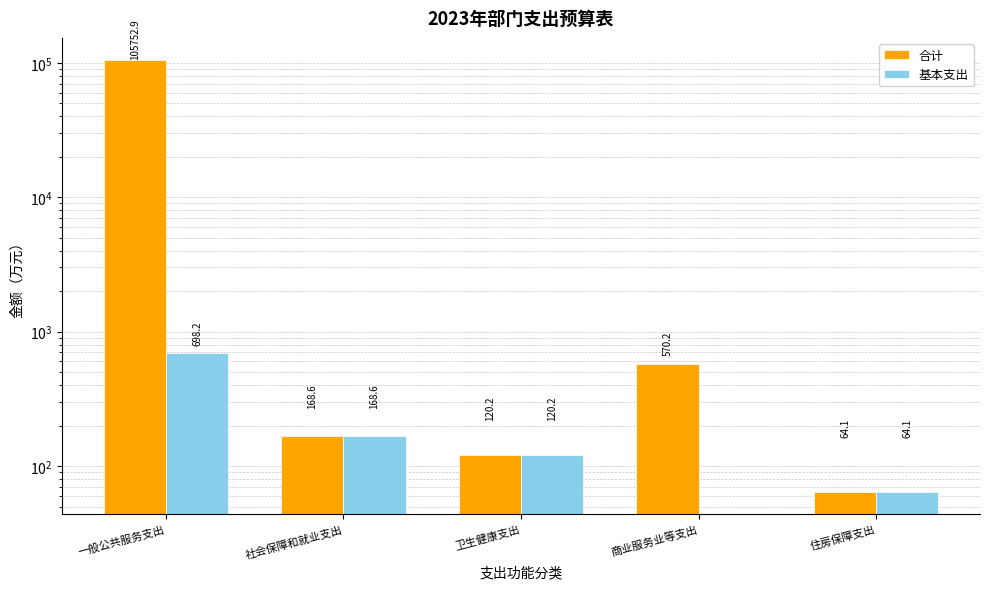

How many groups of bars are there?

5